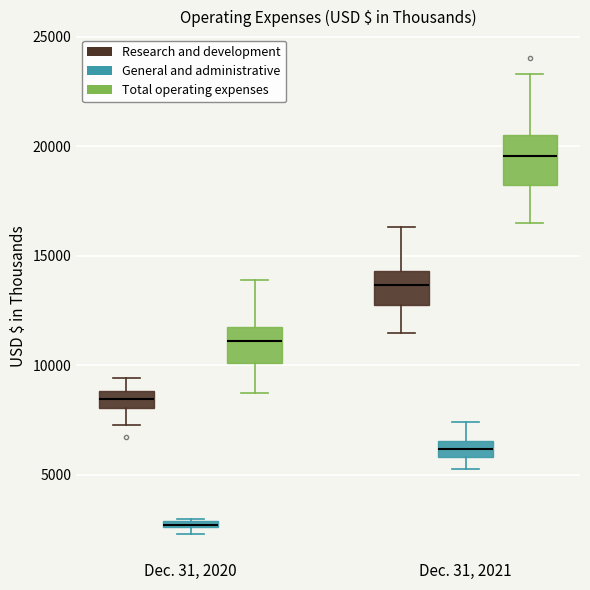

Which box has the highest median line?

Dec. 31, 2021 (Total operating expenses)